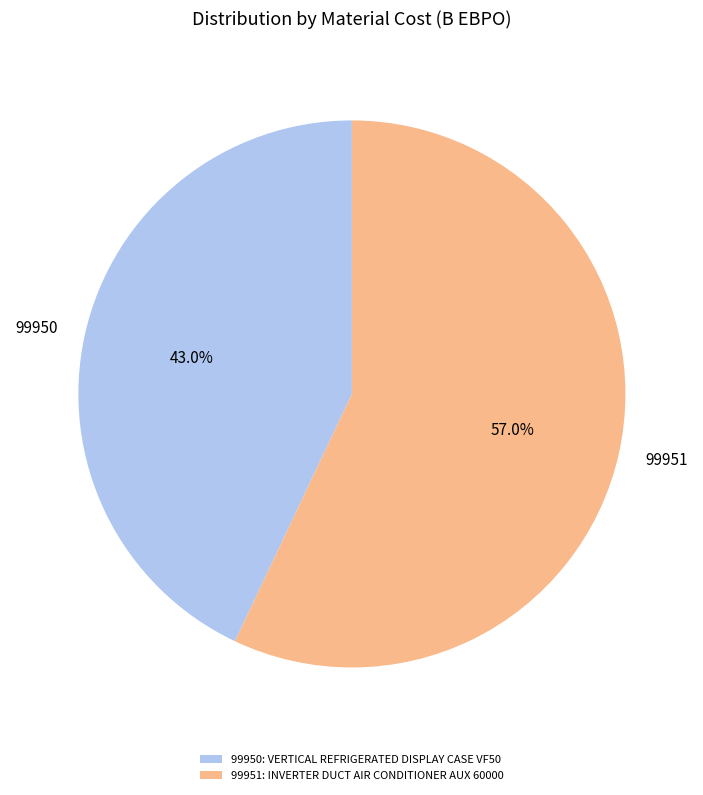

Between 99951 and 99950, which is larger?

99951